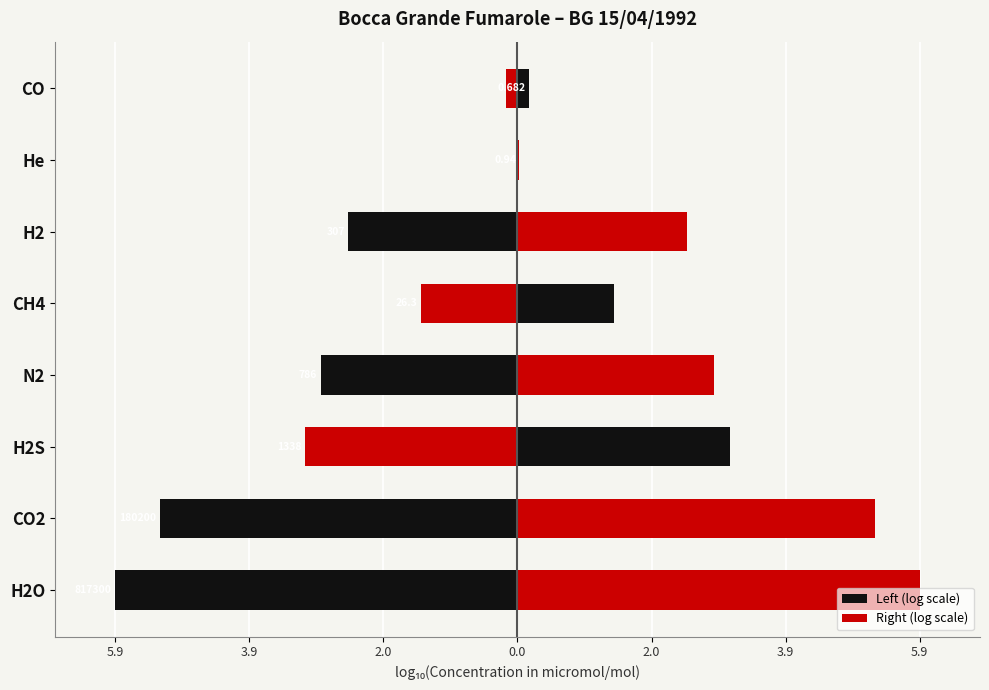

The Right (log scale) series shows 2.7 at CO2. True or false?

False